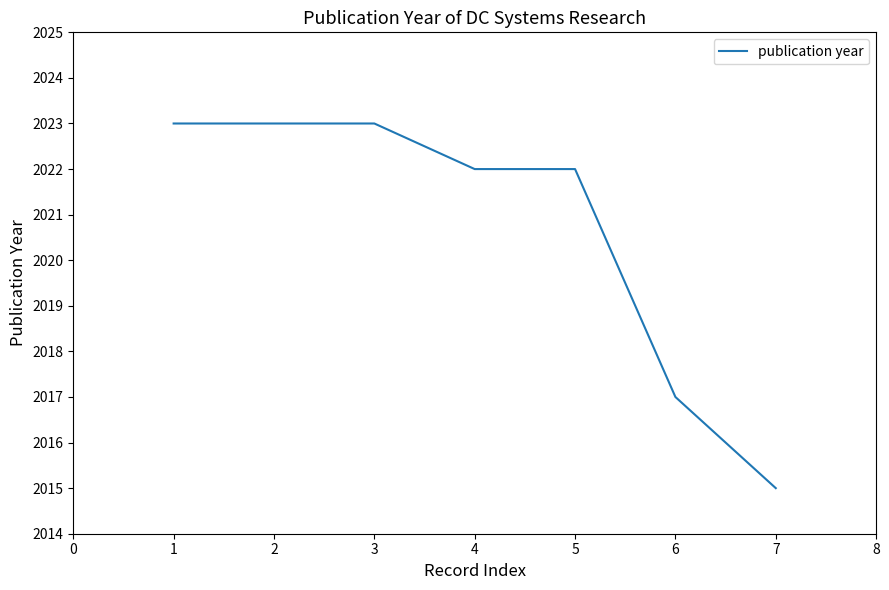

Does the chart have visible grid lines?

No